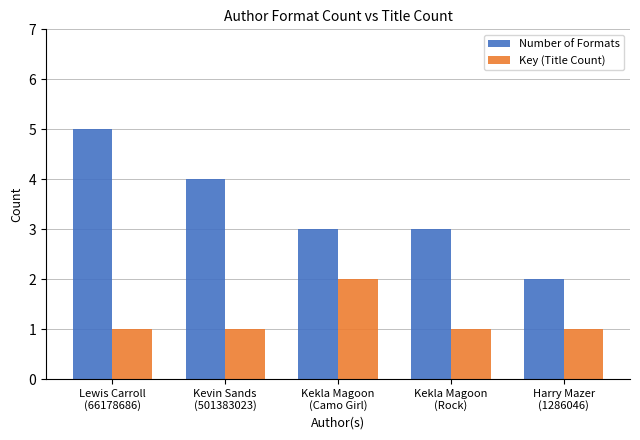

Reading left to right, extract all data points from this chart.

Number of Formats: 5	4	3	3	2
Key (Title Count): 1	1	2	1	1